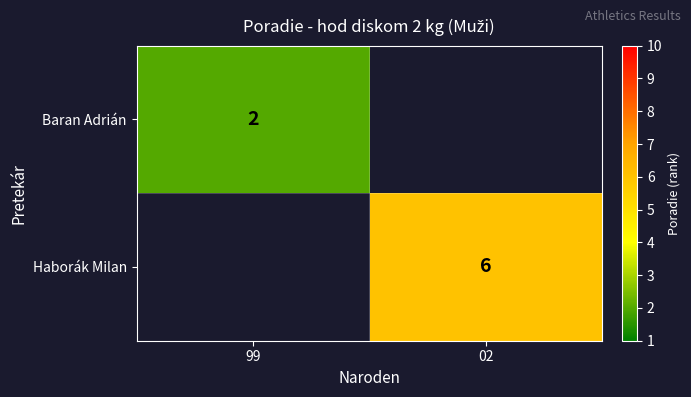

At how many categories does at least one series exceed 5?

1